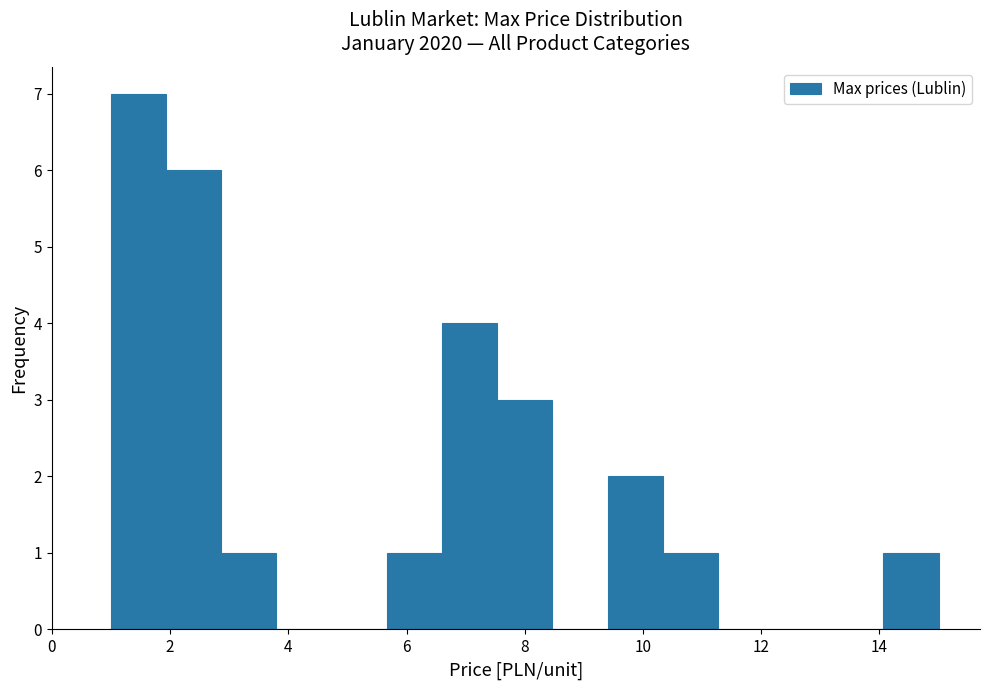

Which range on the x-axis has the tallest bar?

1.0 to 2.0